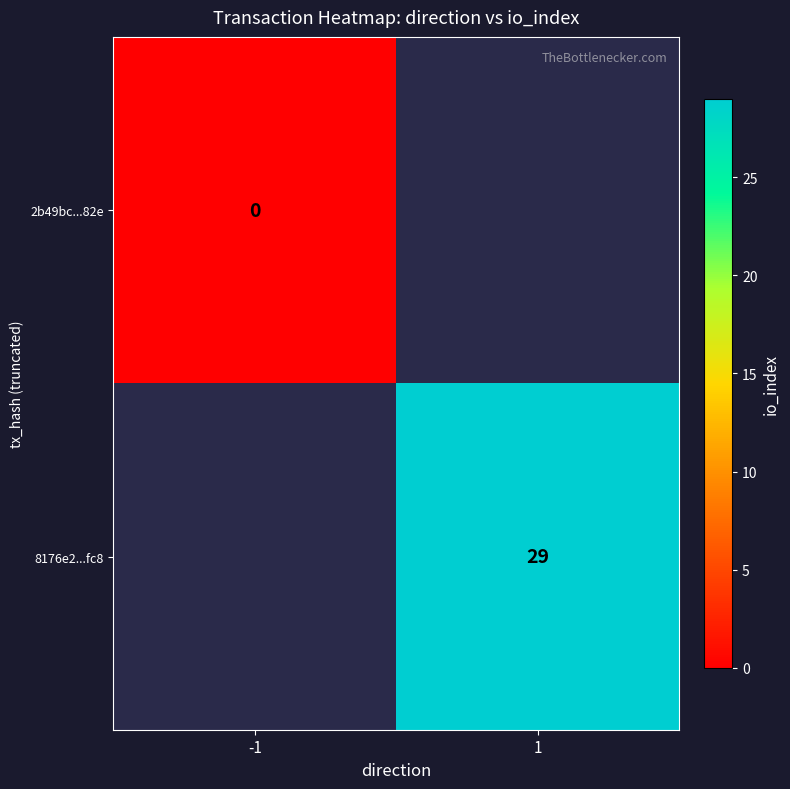

At how many categories does at least one series exceed 23?

1